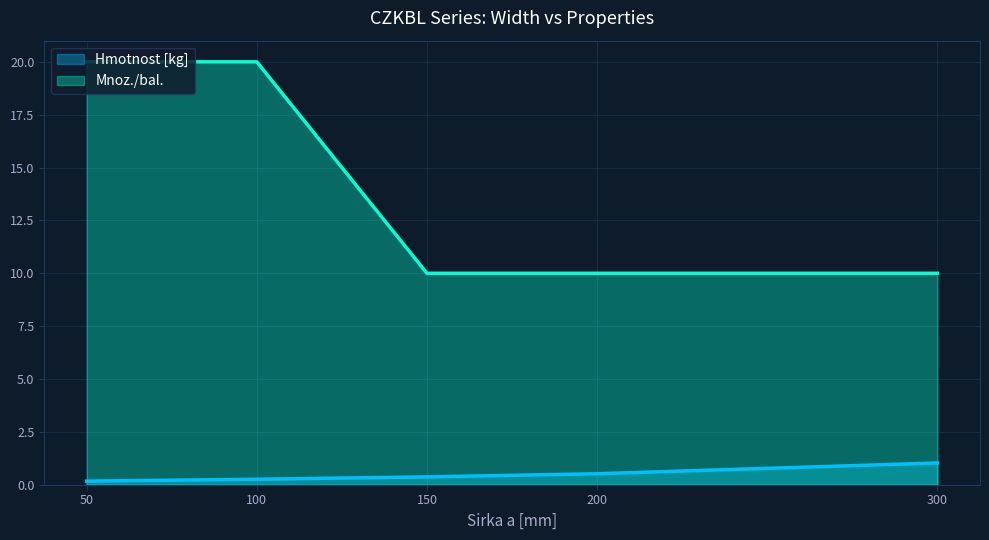

Reading left to right, what are all the values shown in this chart?

Hmotnost [kg]: 0.2	0.3	0.4	0.5	1.0
Mnoz./bal.: 20.0	20.0	10.0	10.0	10.0